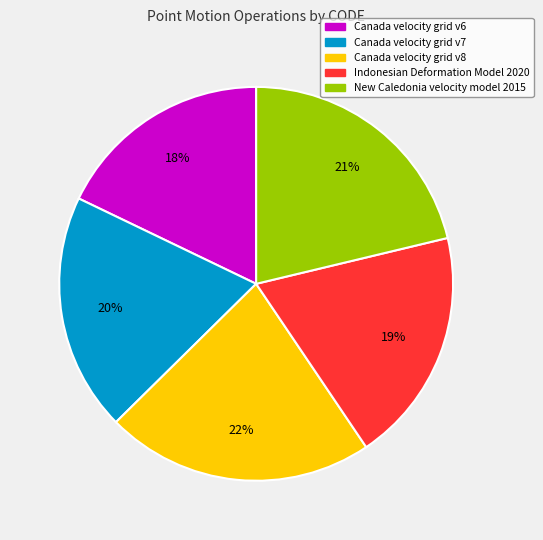

To the nearest percent, what is the average slice percentage?

20%